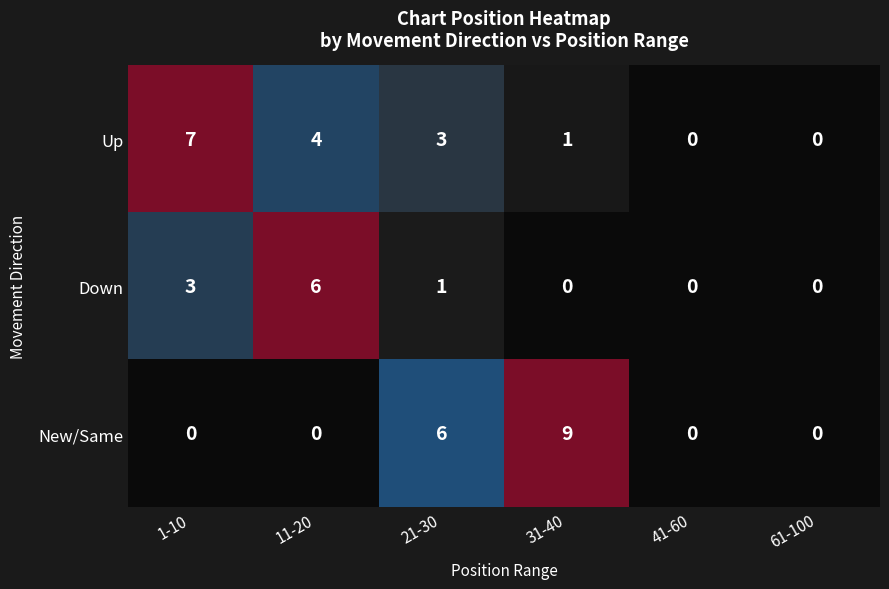

Which series has the largest range (max minus min)?

New/Same